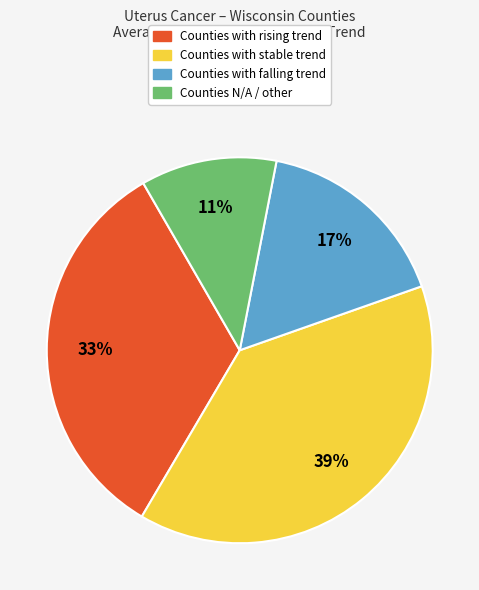

Does any single category account for the majority?

No